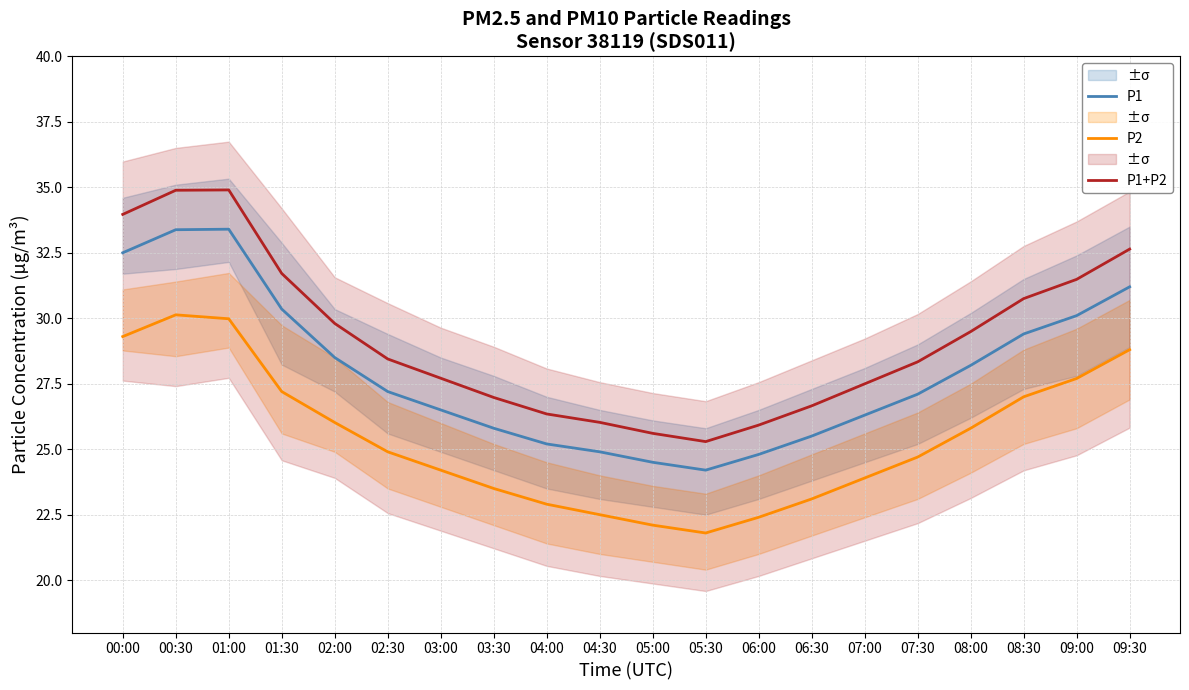

Which category has the lowest value in the P2 series?

05:30